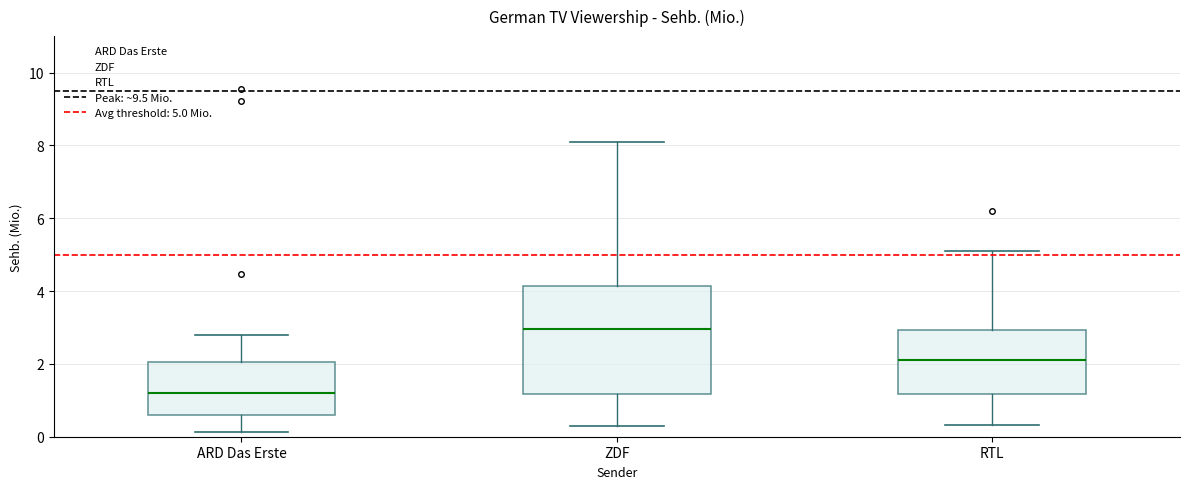

Which box is the tallest, from its lower edge to its upper edge?

ZDF